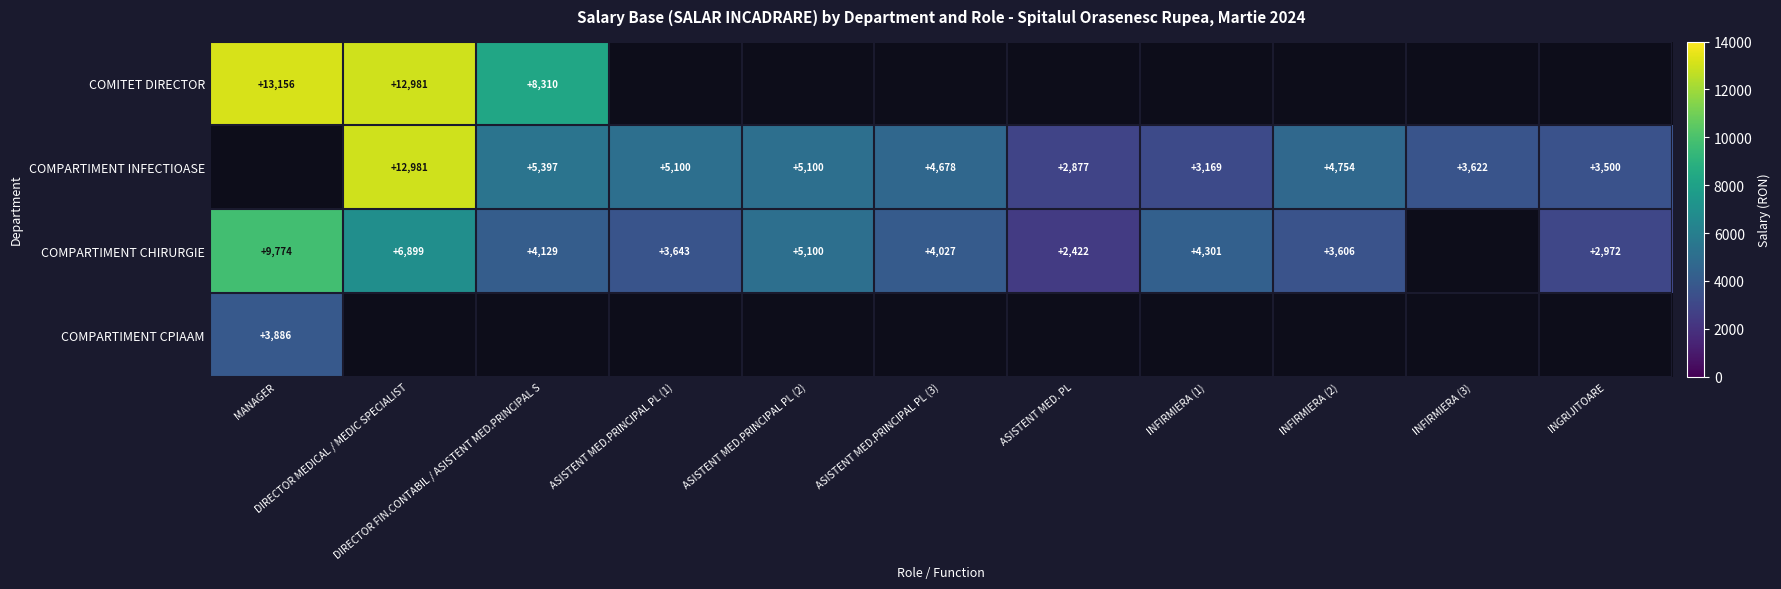

The value of COMPARTIMENT CPIAAM at ASISTENT MED.PRINCIPAL PL (2) is 2232. True or false?

False